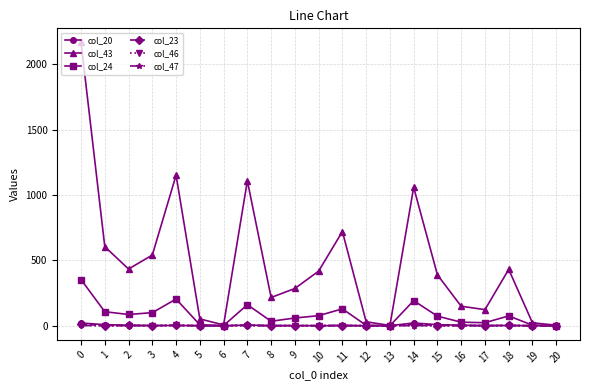

Is the value of col_43 at 11 greater than the value of col_23 at 11?

Yes